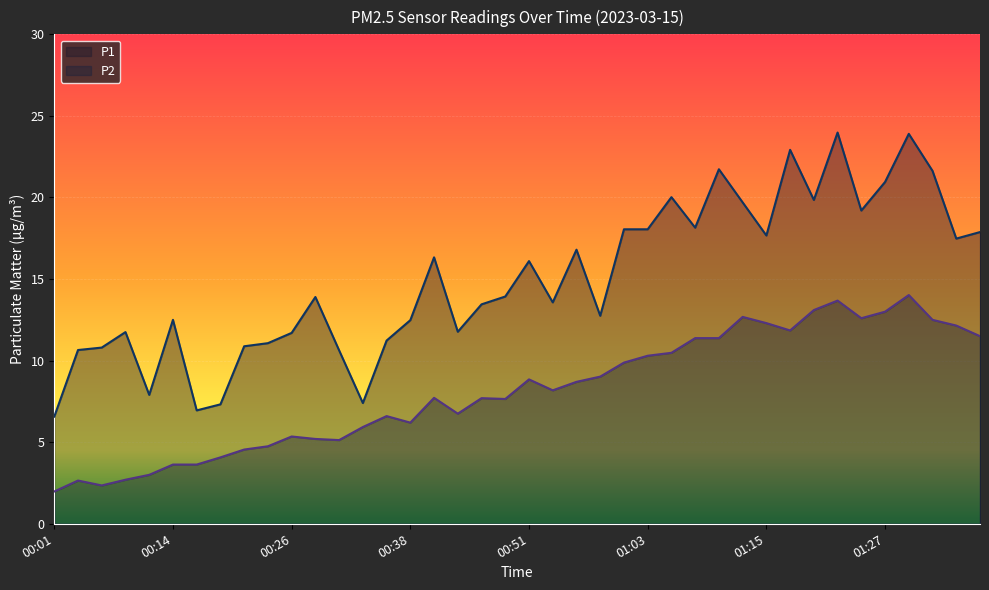

Is the value of P2 at 01:03 greater than the value of P1 at 00:14?

No